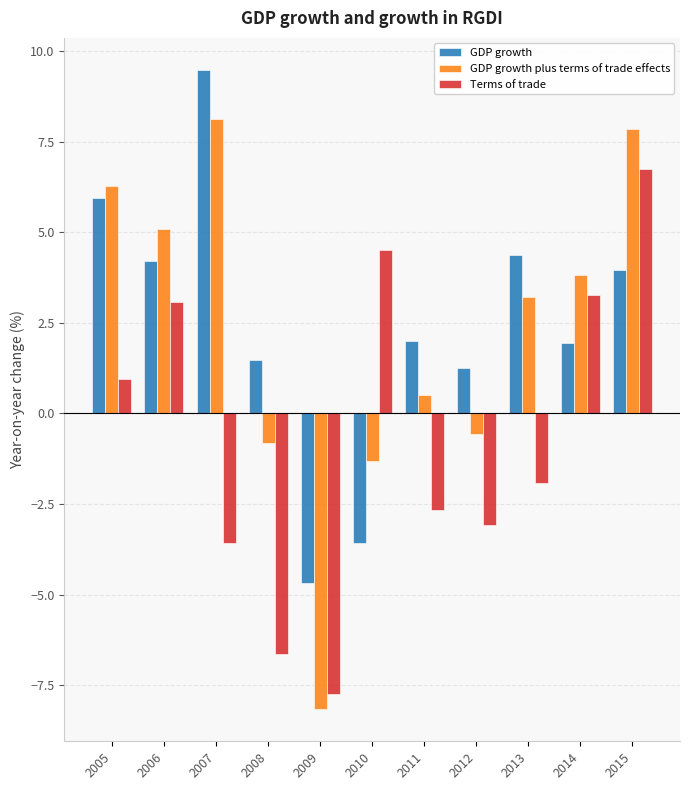

List the labels in order of GDP growth plus terms of trade effects value, smallest first.

2009, 2010, 2008, 2012, 2011, 2013, 2014, 2006, 2005, 2015, 2007